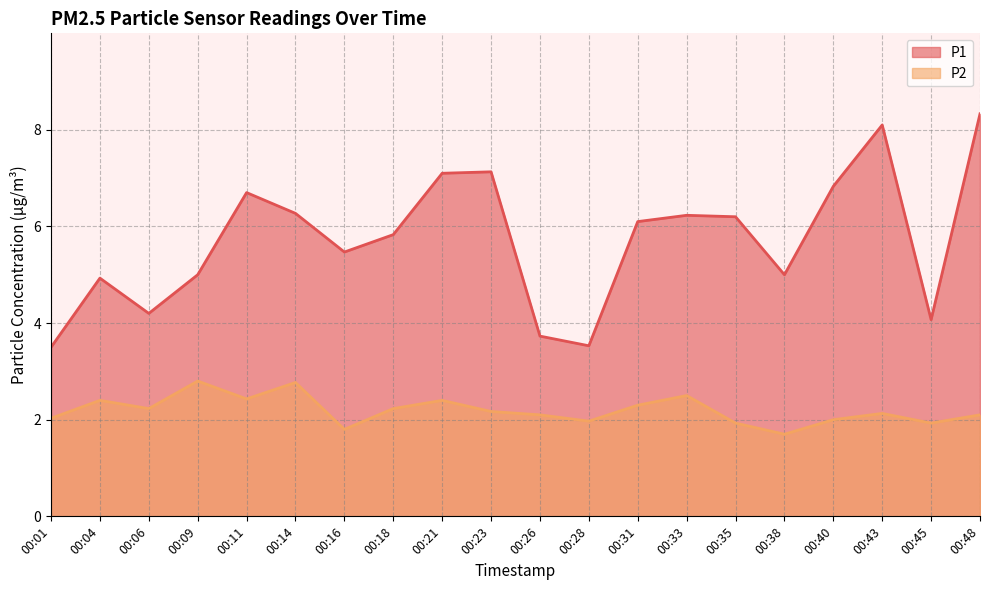

At which label is P1 closest to 5?

00:09